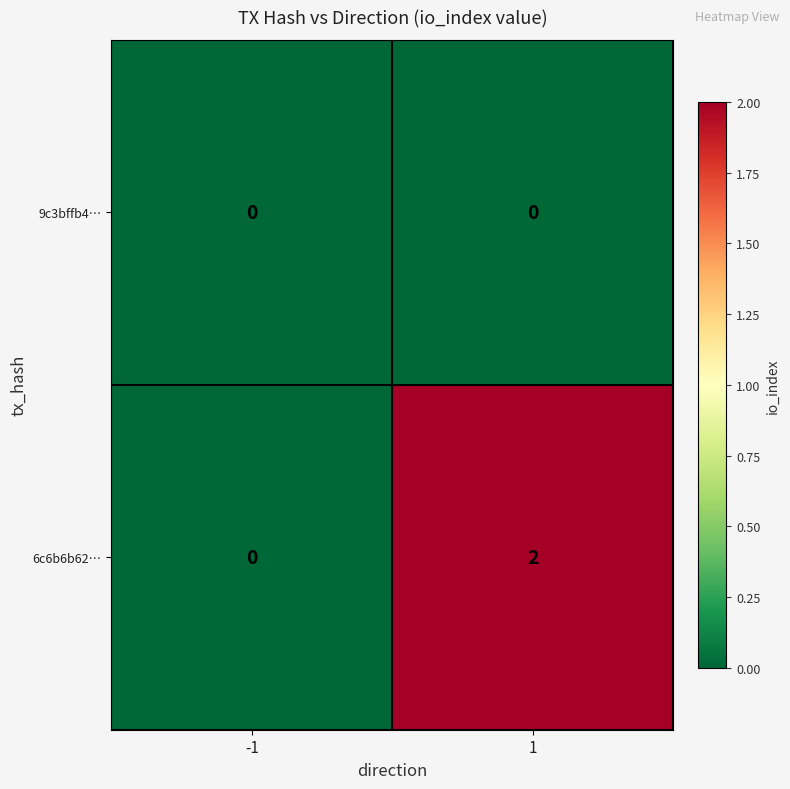

The 6c6b6b62… series shows 0 at -1. True or false?

True